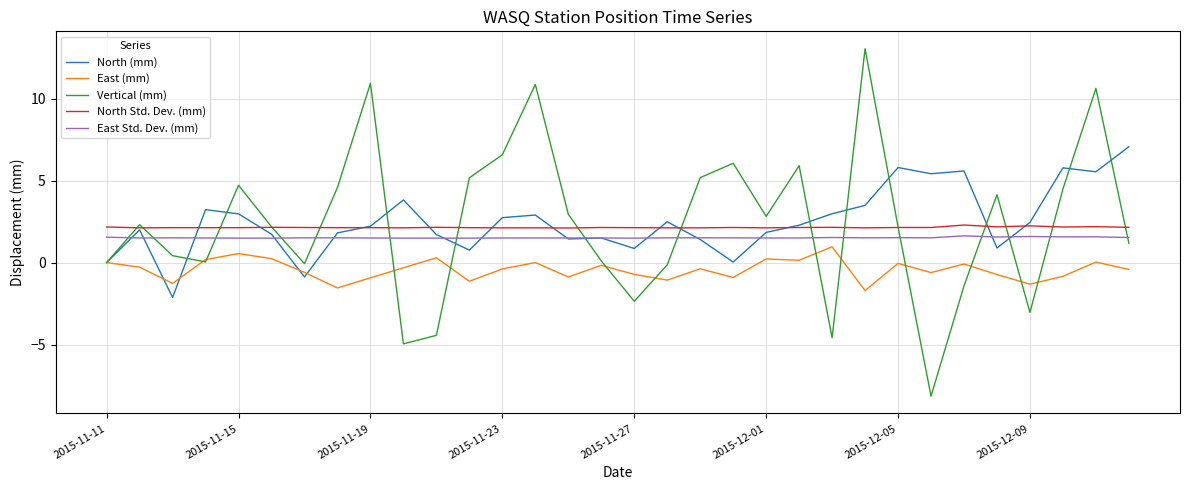

True or false: Vertical (mm) and North (mm) intersect in this chart.

True